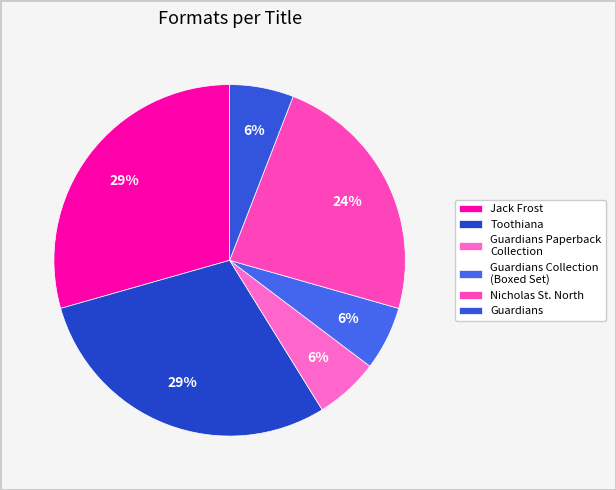

To the nearest percent, what percentage of the pie is Guardians Paperback Collection?

6%